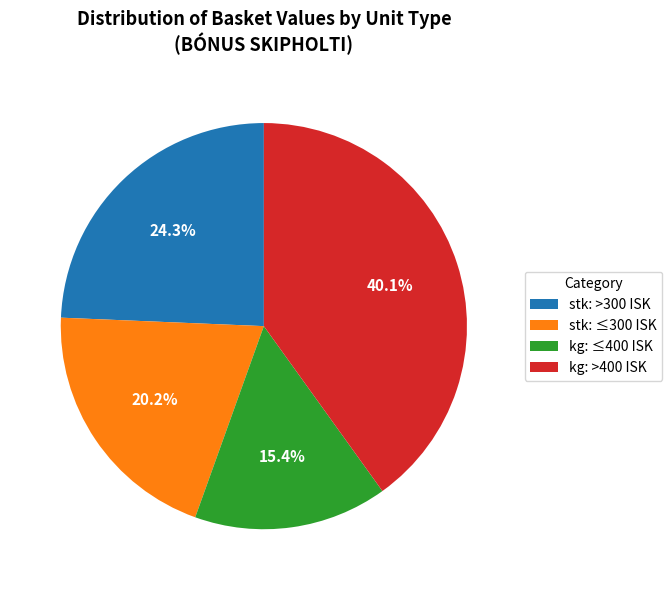

What percentage is NOT represented by kg: >400 ISK?

59.9%